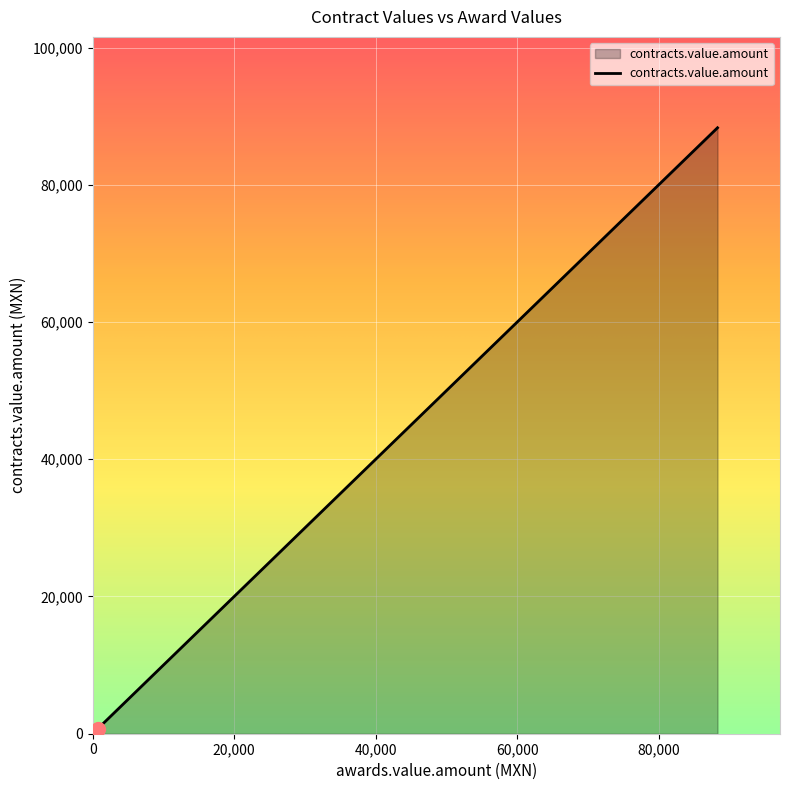

How many lines are shown in the chart?

1